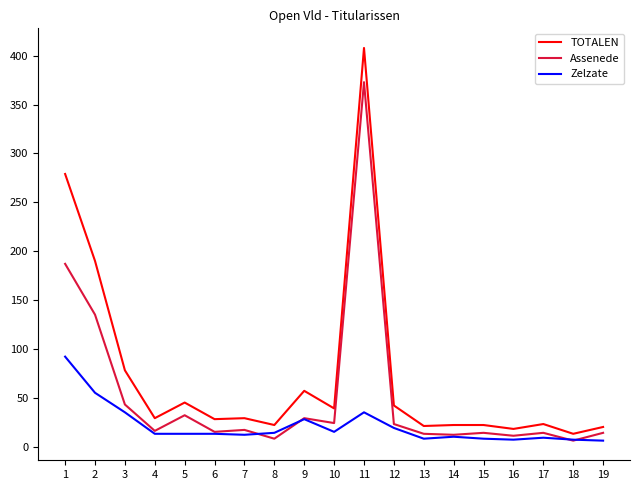

Which series has the largest range (max minus min)?

TOTALEN